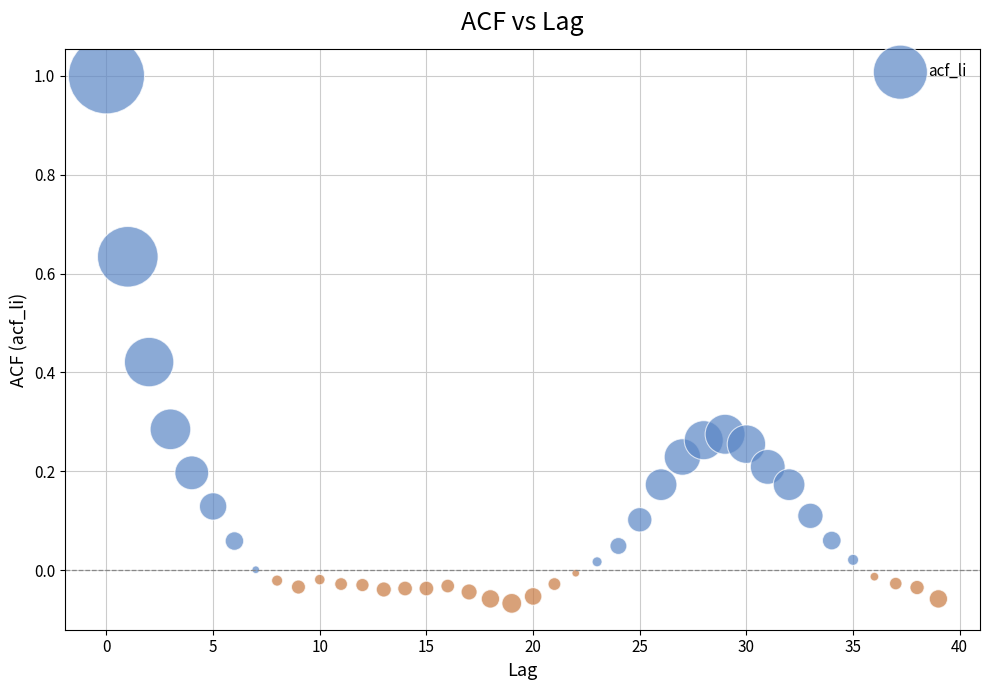

What is the range of Y values (max minus min)?

1.1